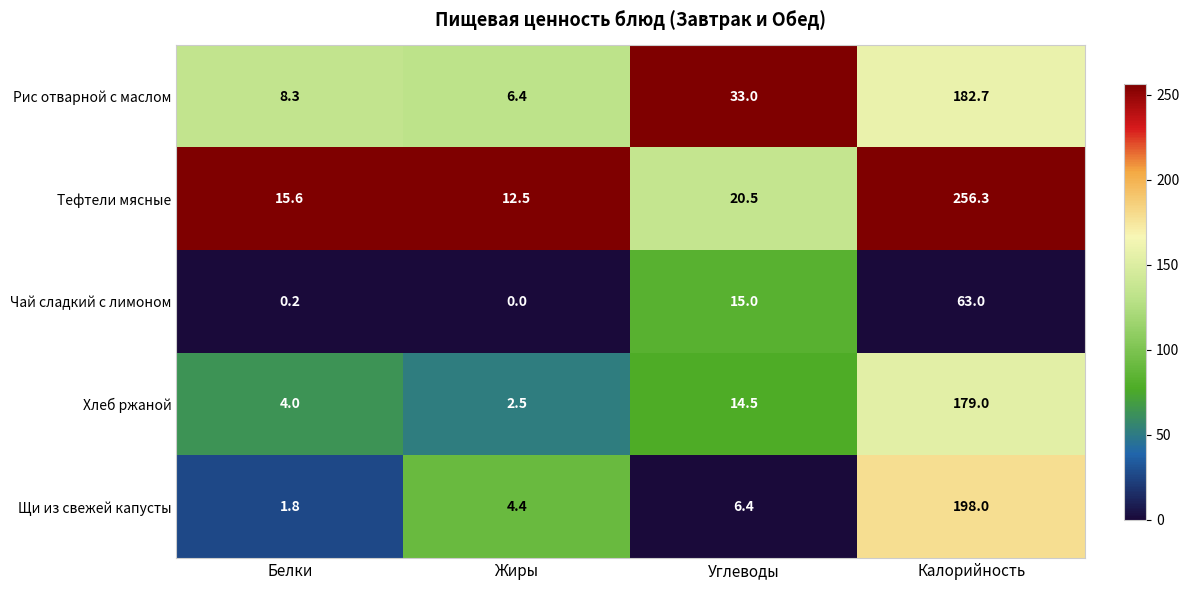

The Рис отварной с маслом series shows 14.7 at Углеводы. True or false?

False